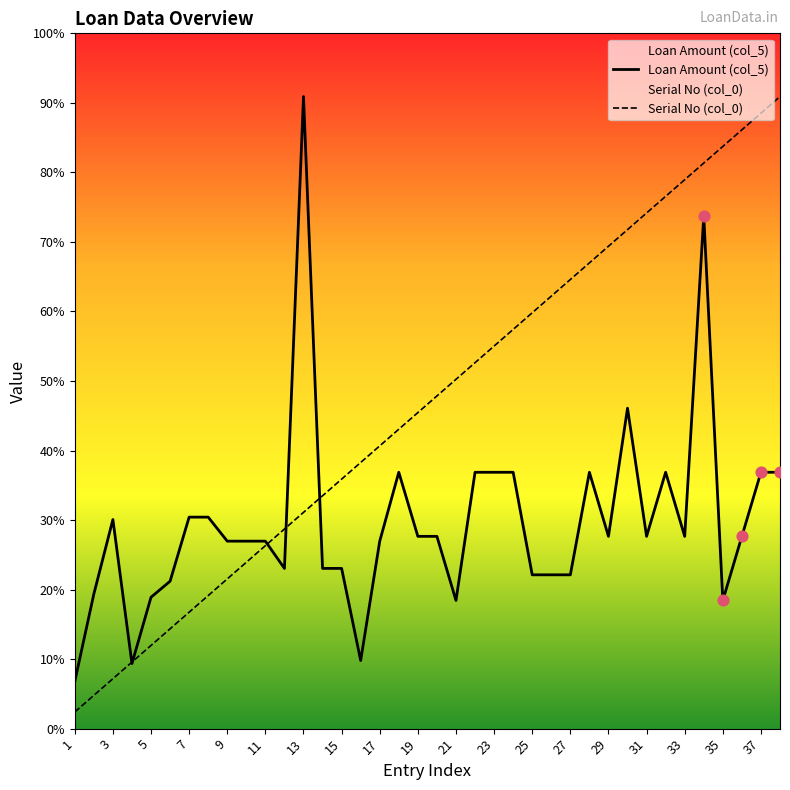

At how many categories does at least one series exceed 36610?

24